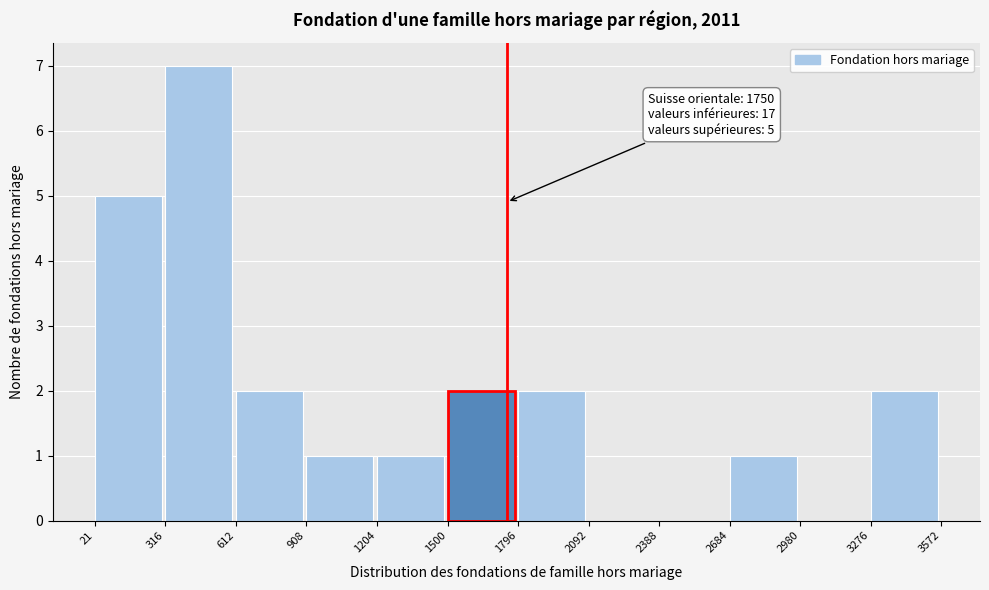

Which range on the x-axis has the tallest bar?

316 to 612